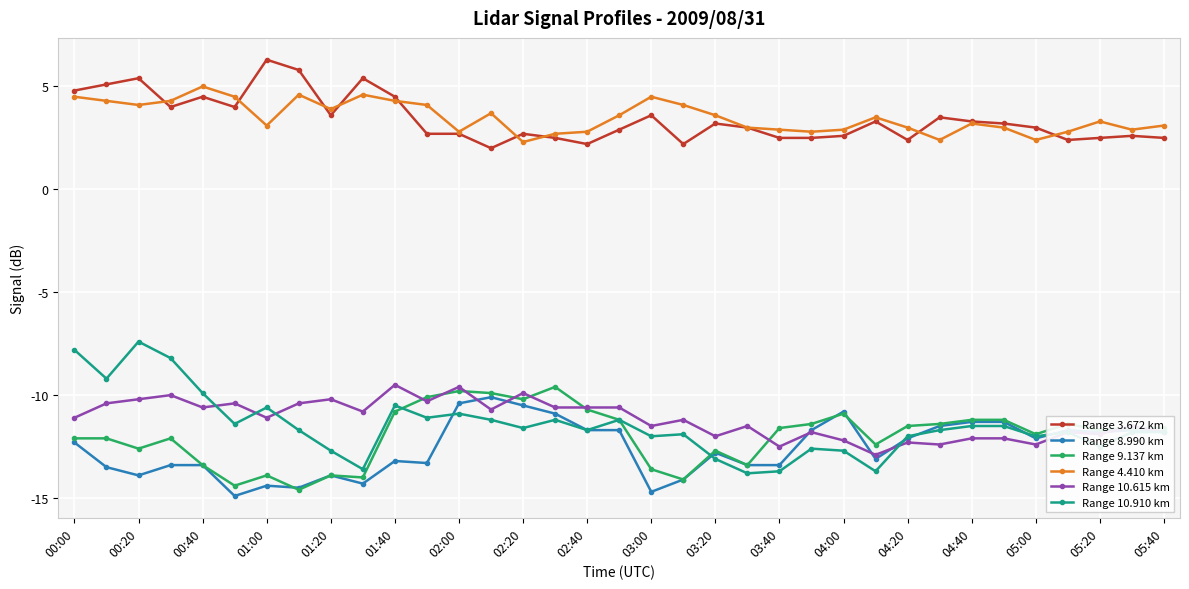

How many distinct data groups are displayed?

6